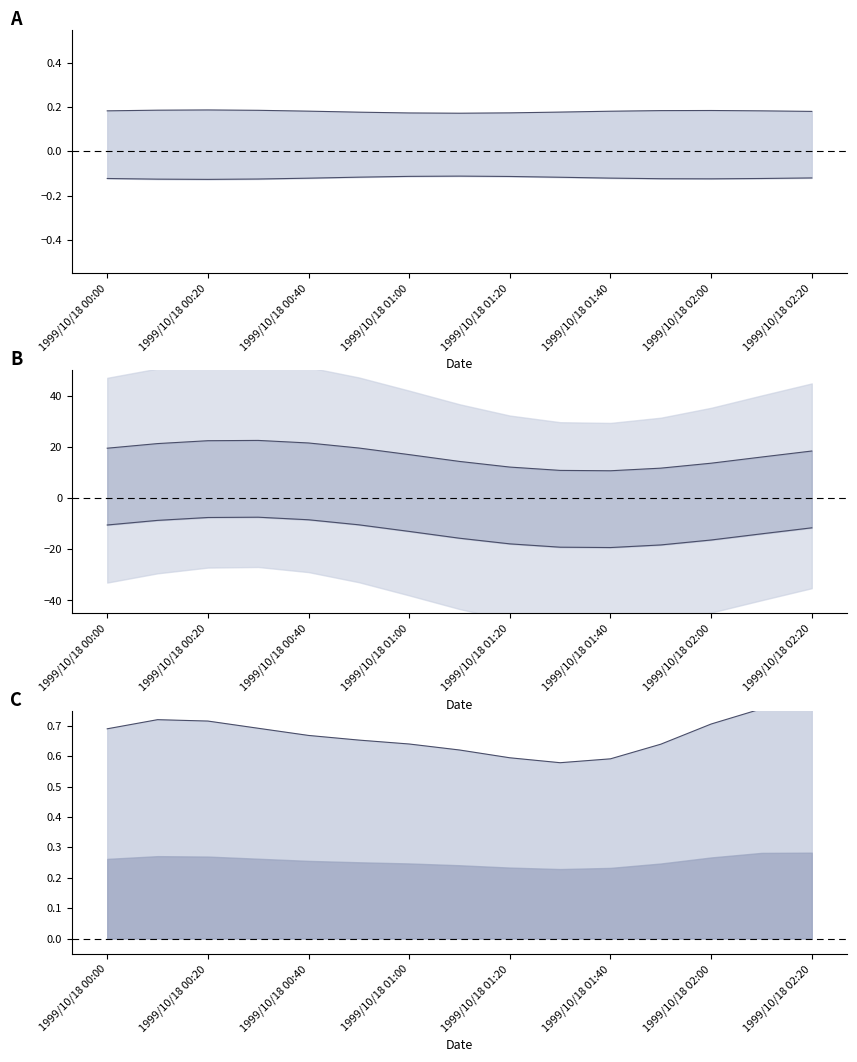

What is the label of the 1st point from the left?

1999/10/18 00:00